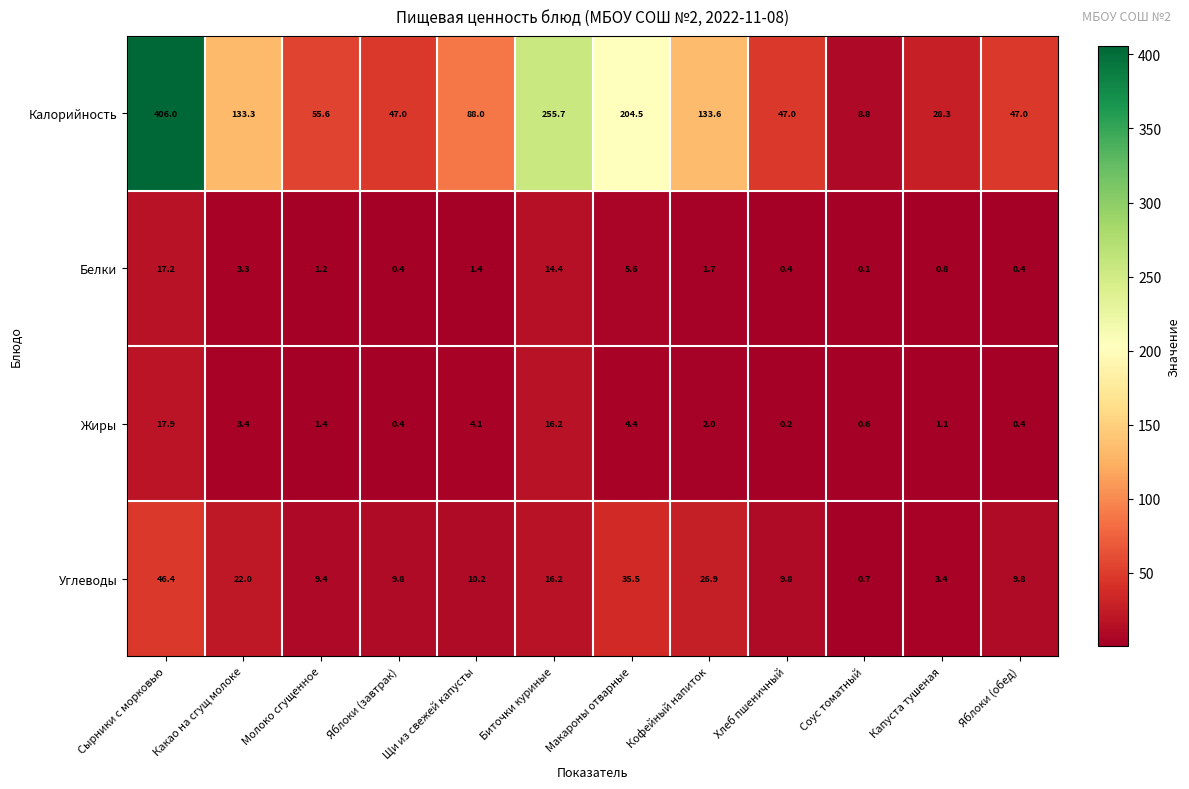

Count the number of data series in this chart.

4